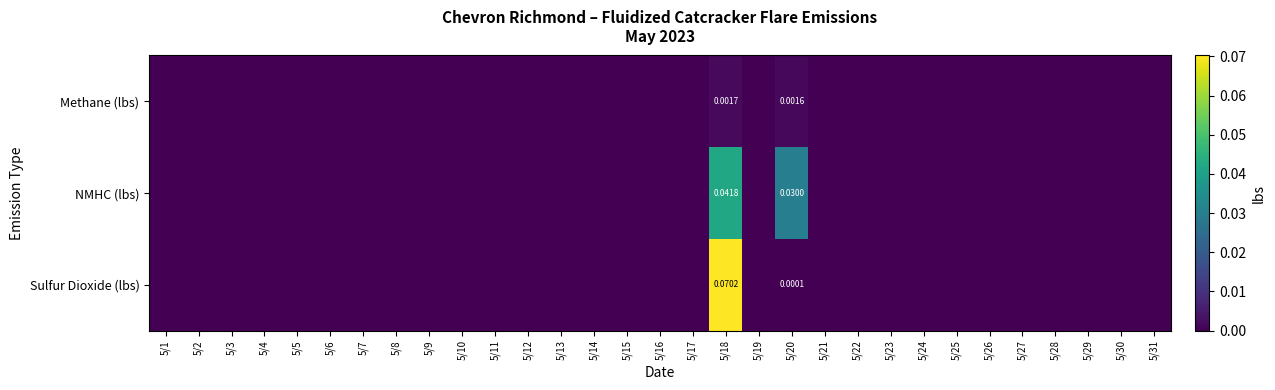

Count the Methane (lbs) values in the range 0 to 1.

31